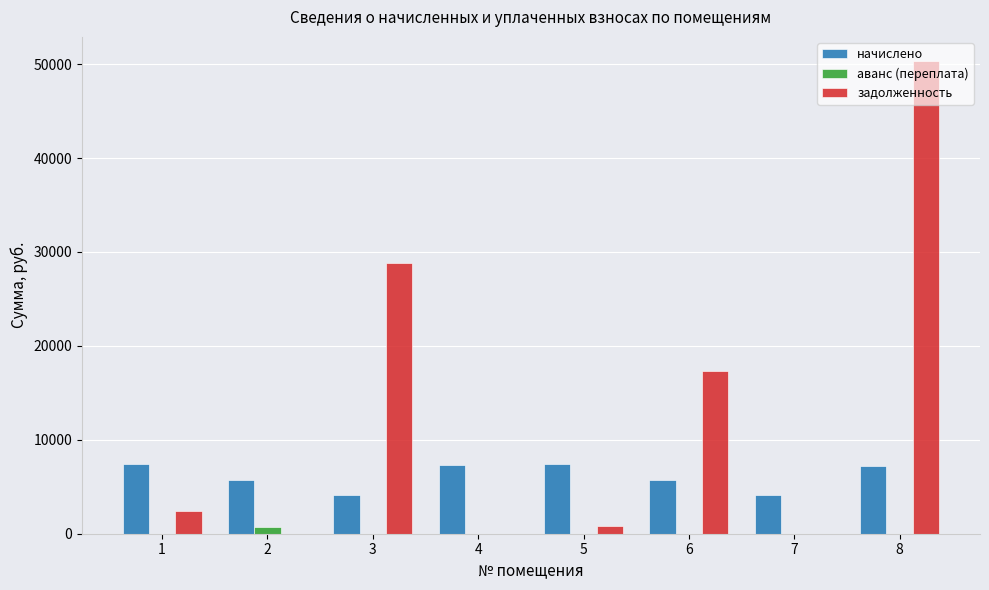

What is the greatest value displayed?

50376.0